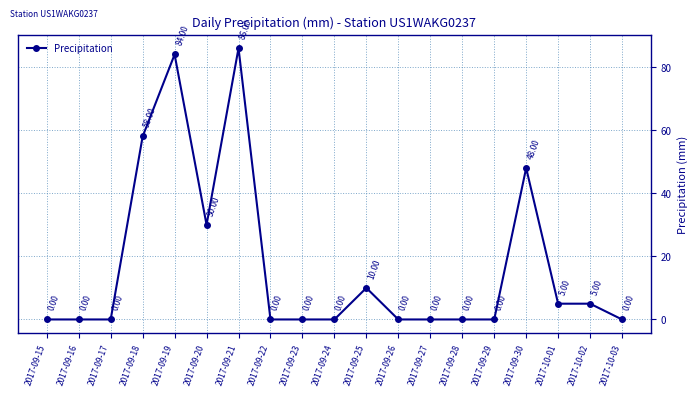

Where is the data nearest to the value 43?

2017-09-30